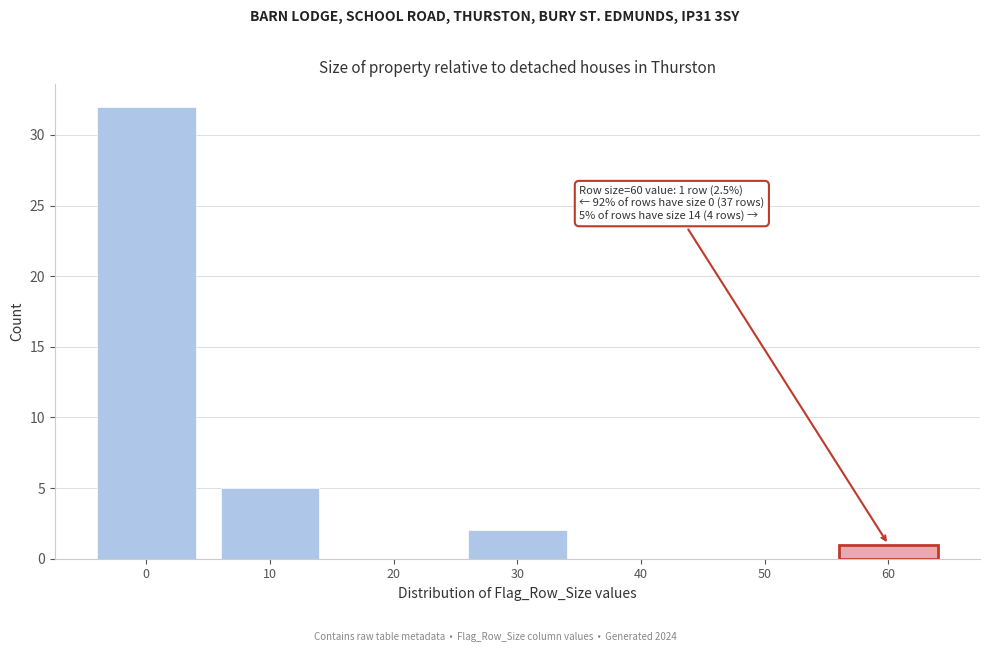

Reading left to right, transcribe all the data shown in this chart.

0=32	10=5	20=0	30=2	40=0	50=0	60=1